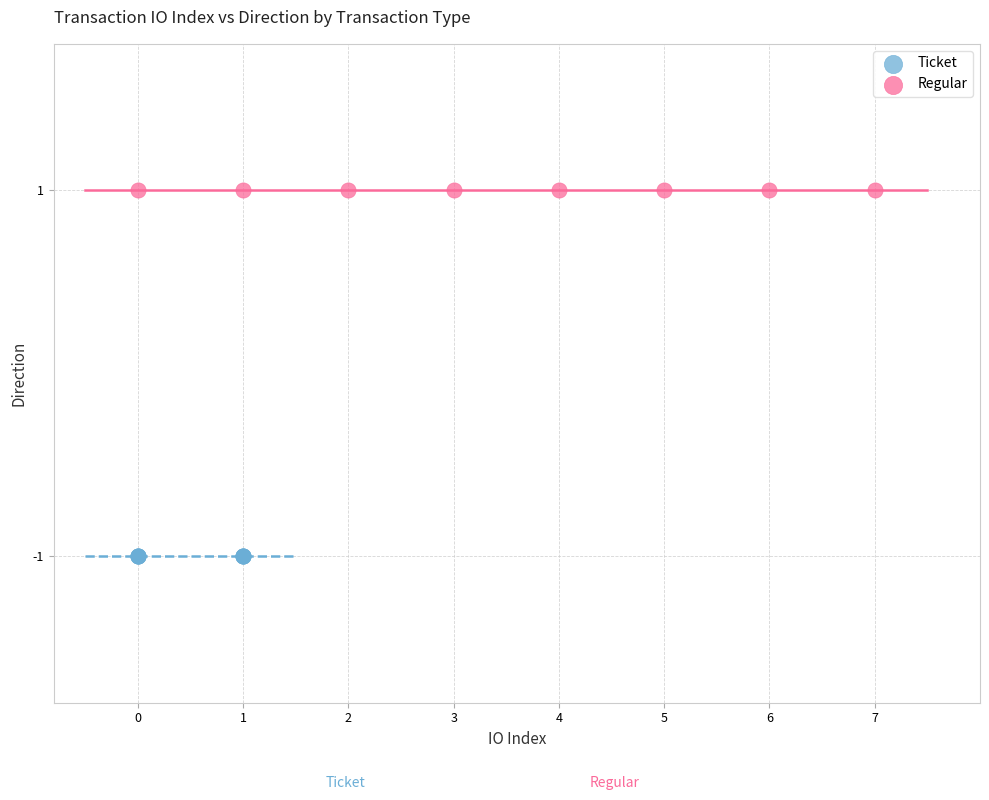

Which series contains the lowest Y value?

Ticket